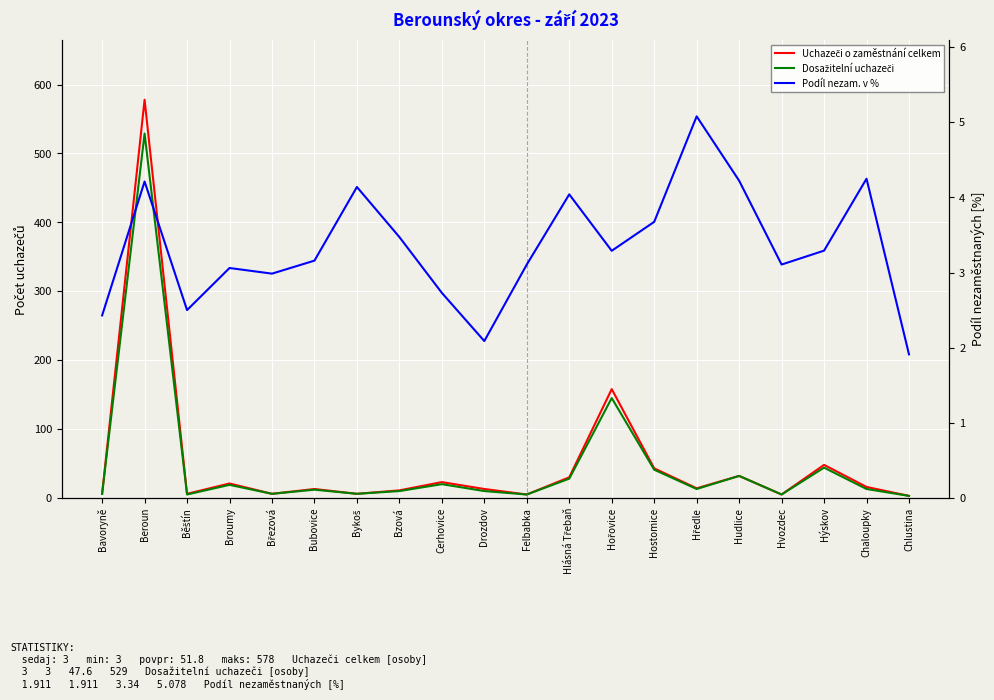

What are all the series names shown in the legend?

Uchazeči o zaměstnání celkem, Dosažitelní uchazeči, Podíl nezam. v %